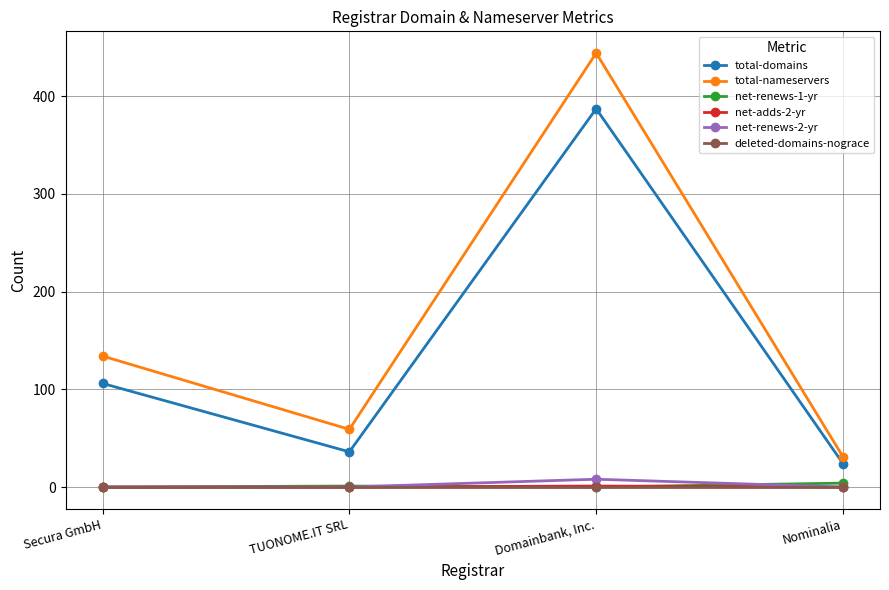

At how many categories does at least one series exceed 410?

1